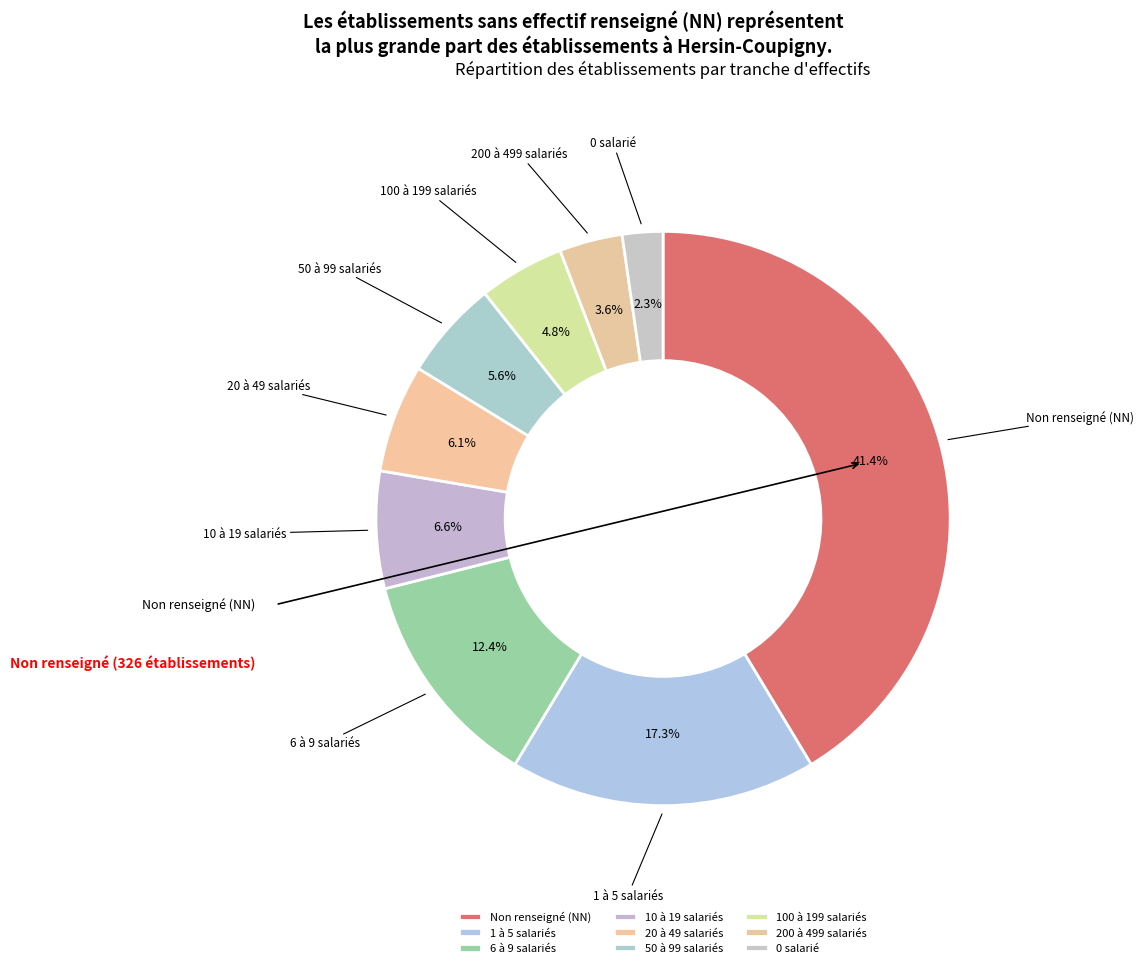

Does 1 à 5 salariés represent more than half of the total?

No